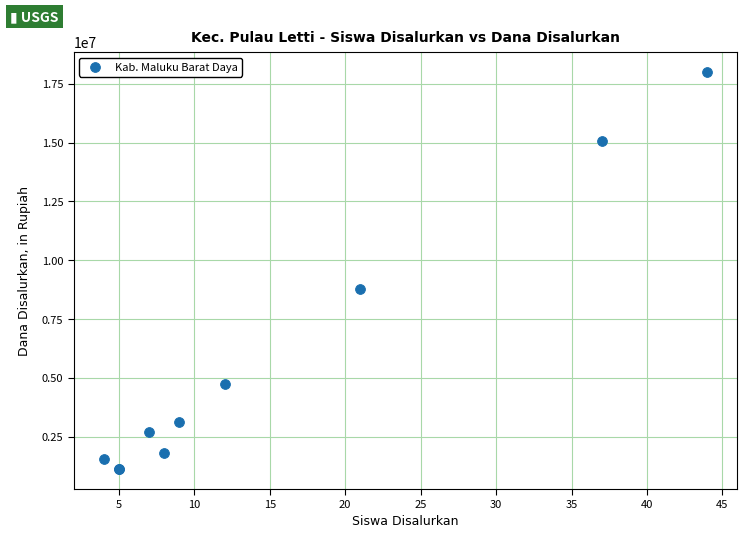

What Y value in the scatter plot is closest to 9562500?

8775000